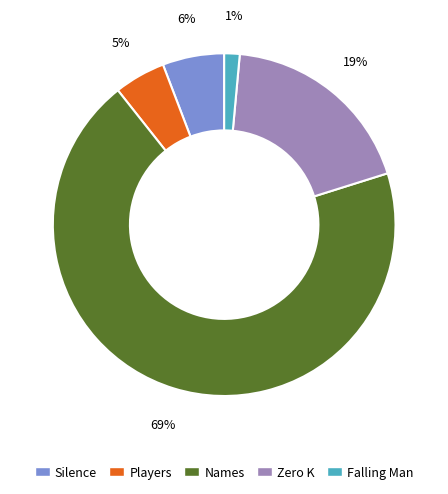

Which slice represents more than half of the pie?

Names